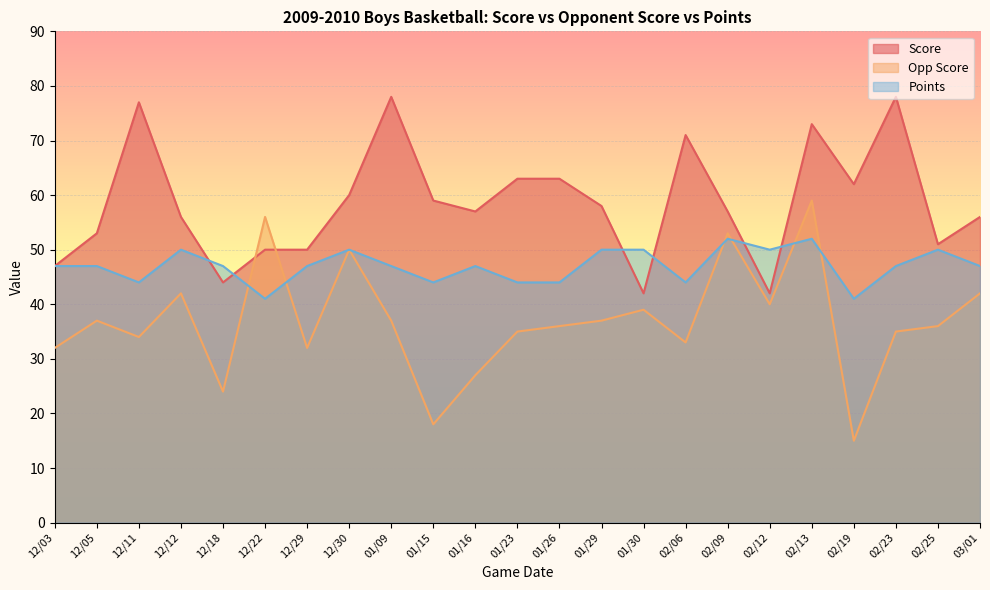

How many interior local peaks does the Score series have?

5